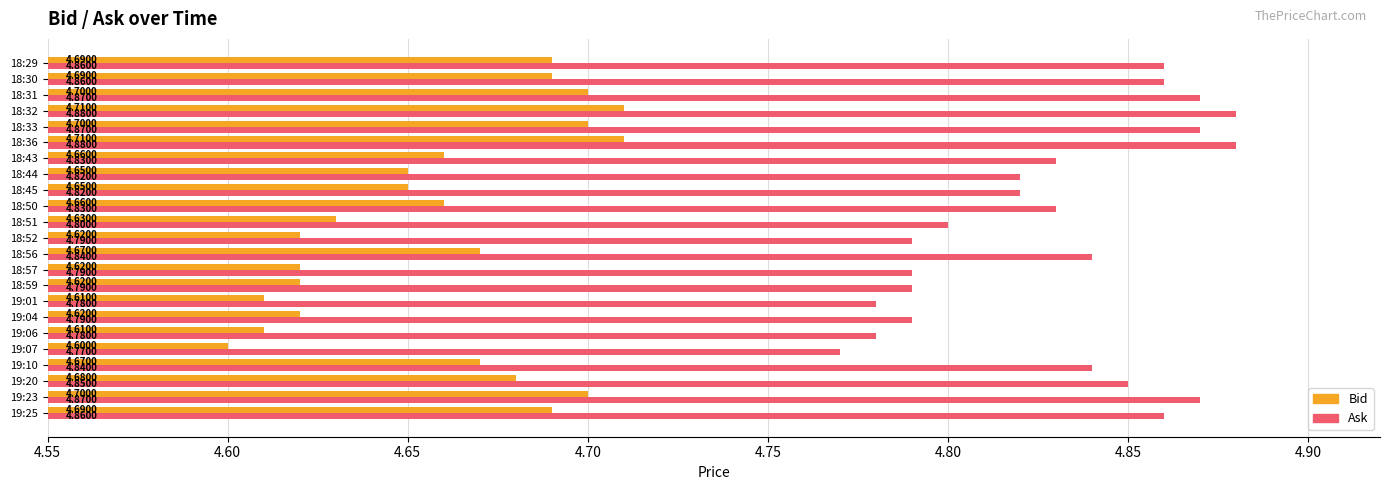

List the series in order of their overall mean, highest first.

Ask, Bid